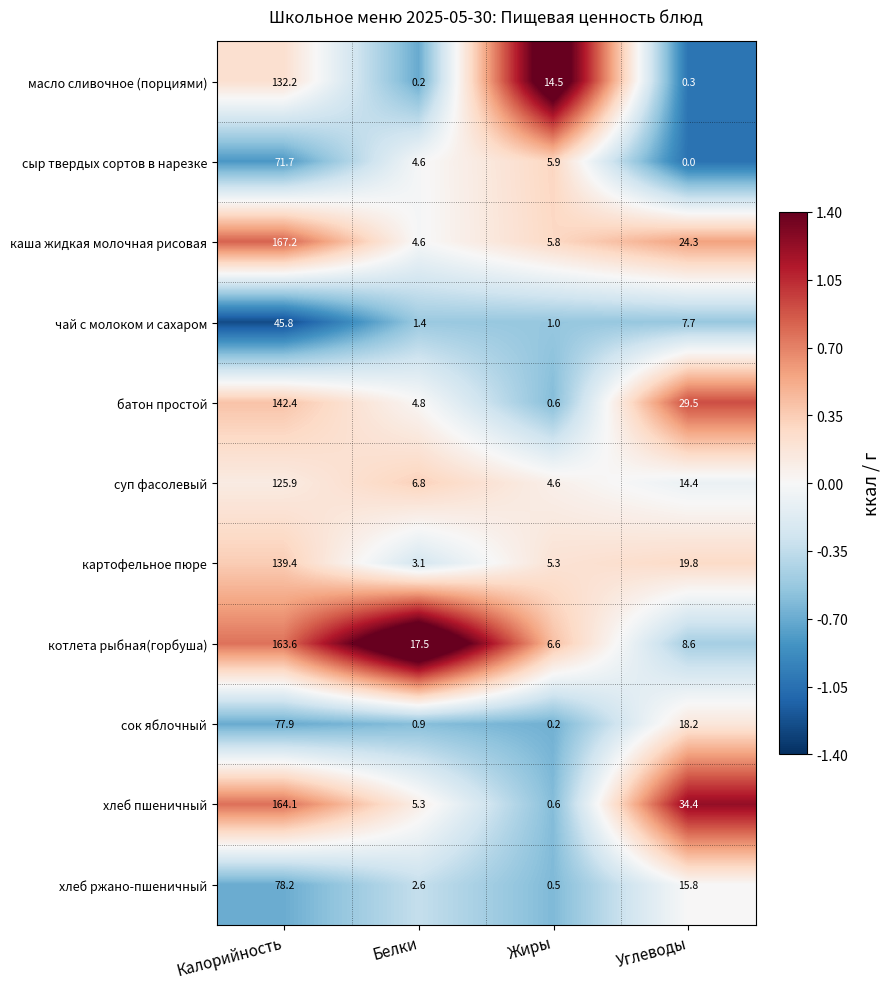

The value of хлеб пшеничный at Белки is 1.4. True or false?

False